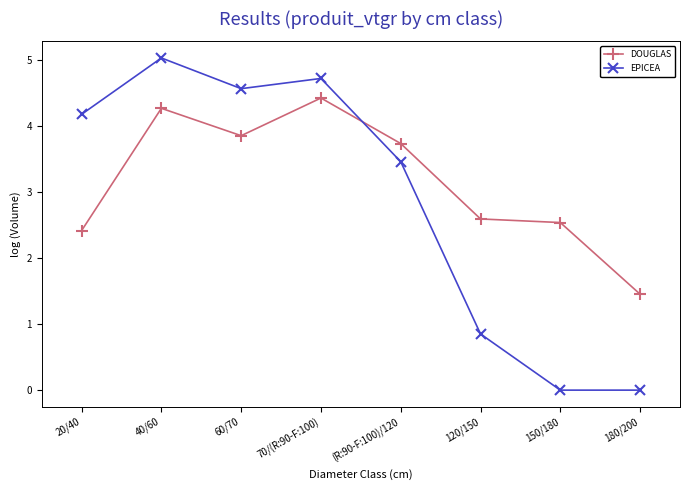

What is the minimum value for DOUGLAS?

1.5